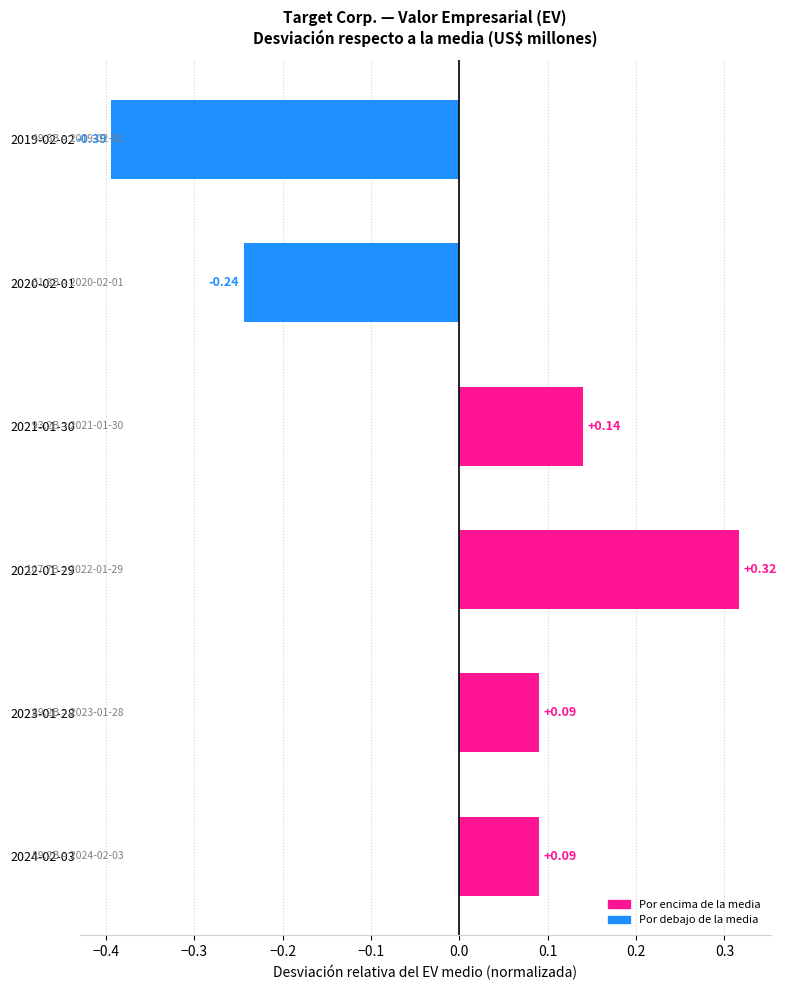

What is the change in value from 2024-02-03 to 2022-01-29?

+0.2